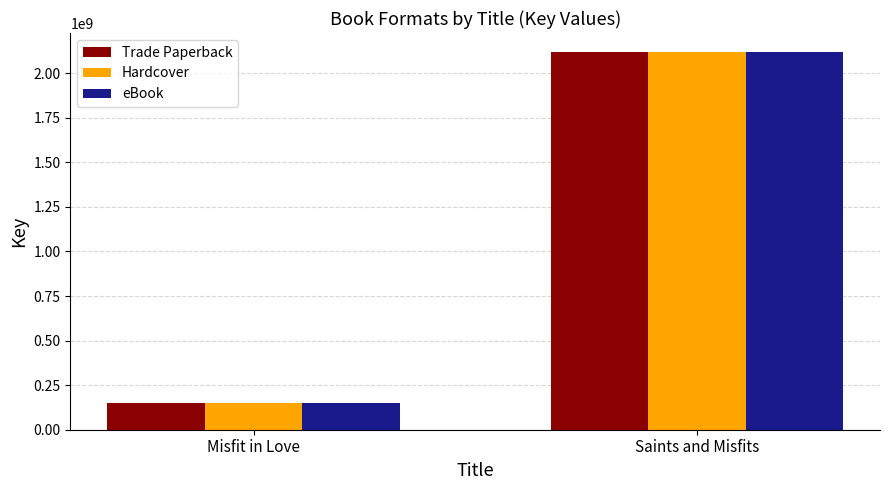

How many values in the Trade Paperback series are below 2119773019?

1